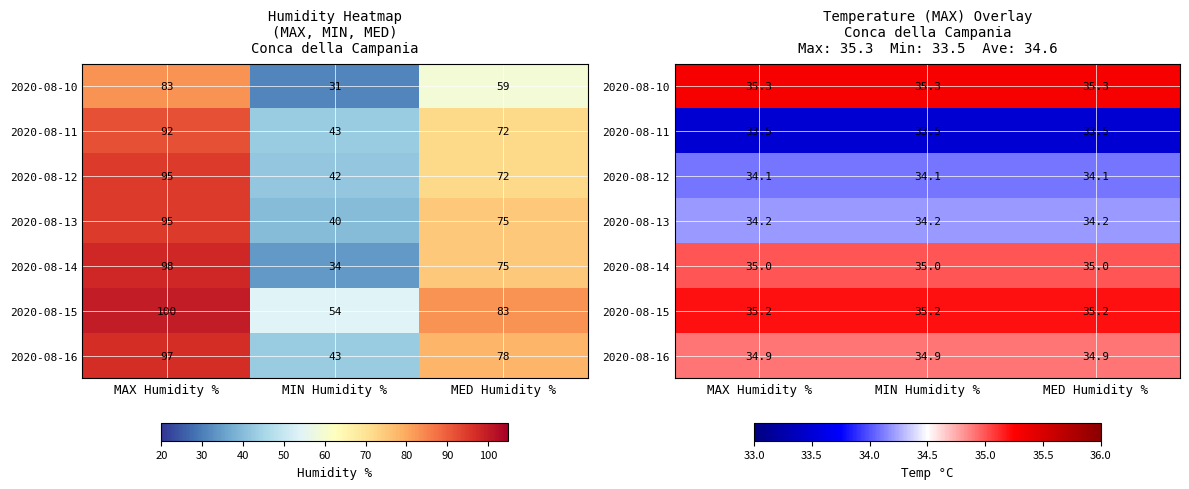

List the series in order of their peak value, highest first.

2020-08-10, 2020-08-15, 2020-08-14, 2020-08-16, 2020-08-13, 2020-08-12, 2020-08-11